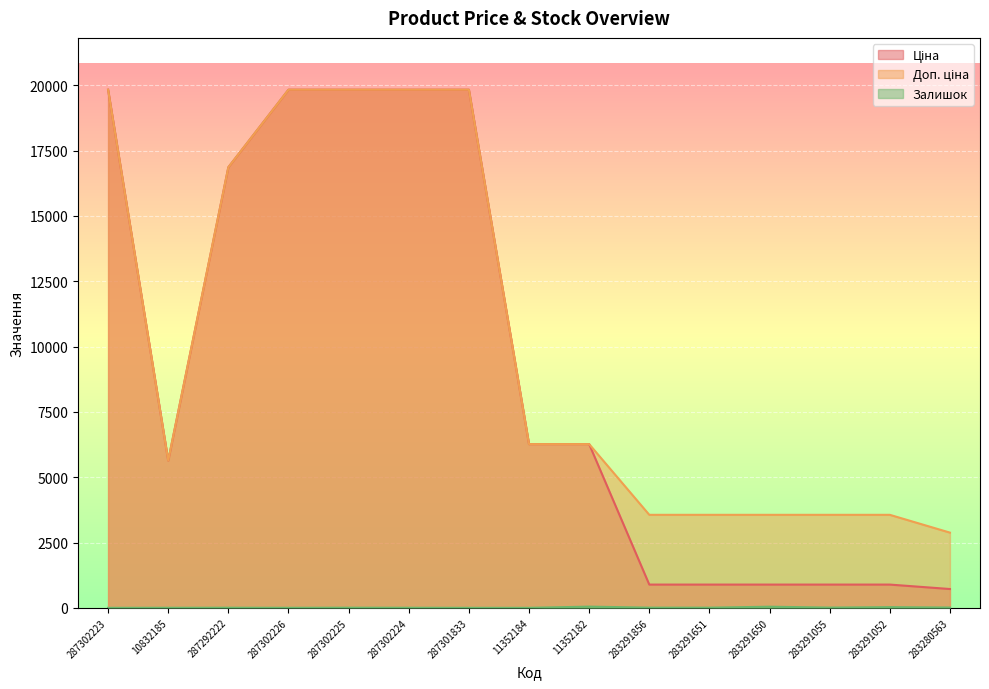

At which category is the sum across all series the highest?

287302225